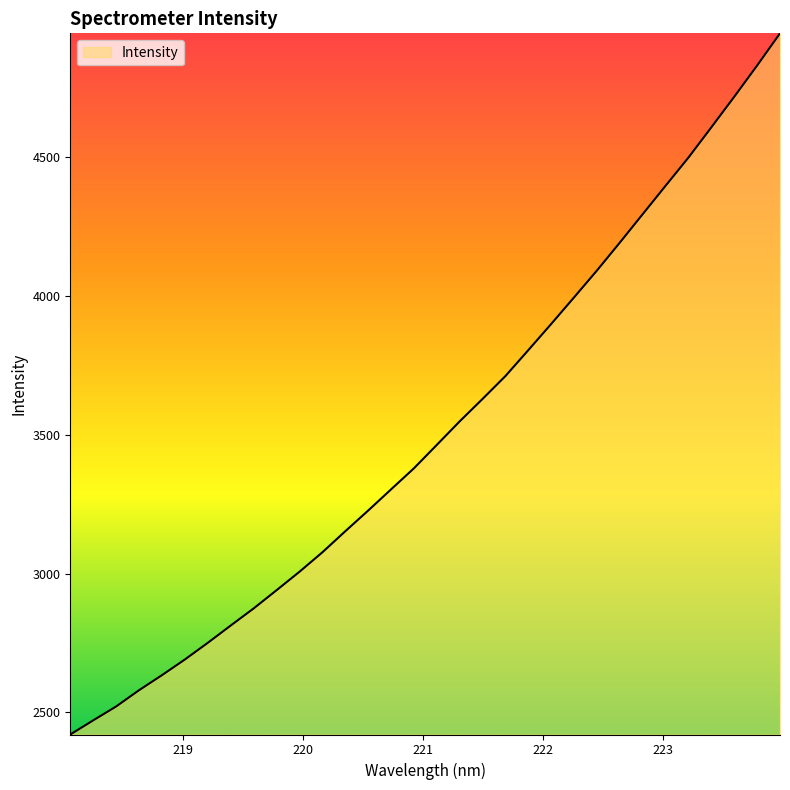

What is the difference between the maximum and minimum values?

2525.6